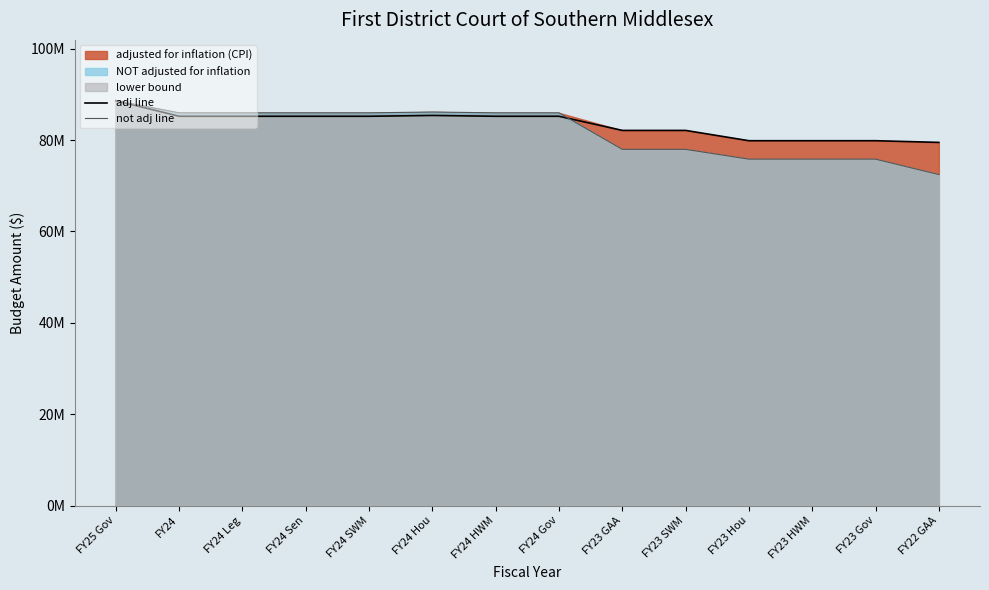

Is it true that adj line equals 82.1 at FY23 GAA?

True